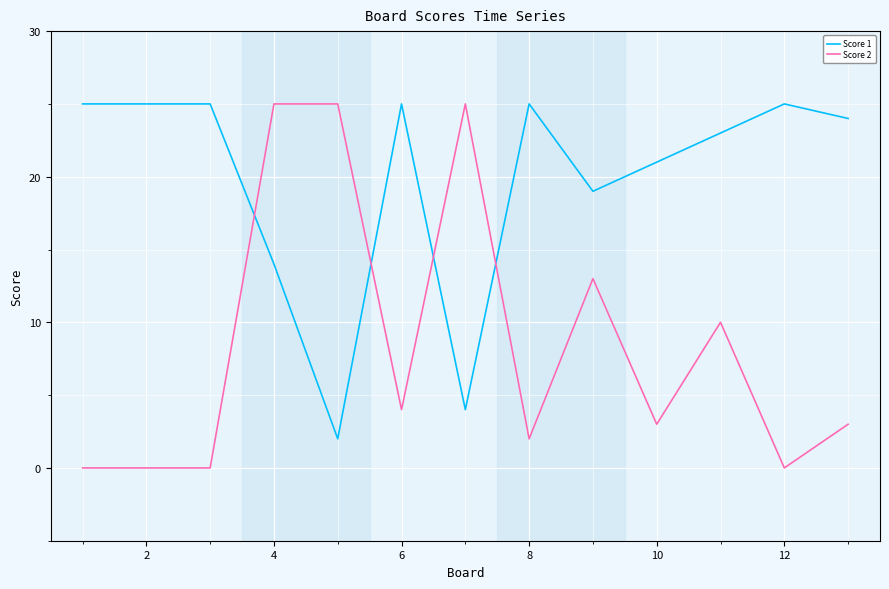

Which series has the widest spread of values?

Score 2